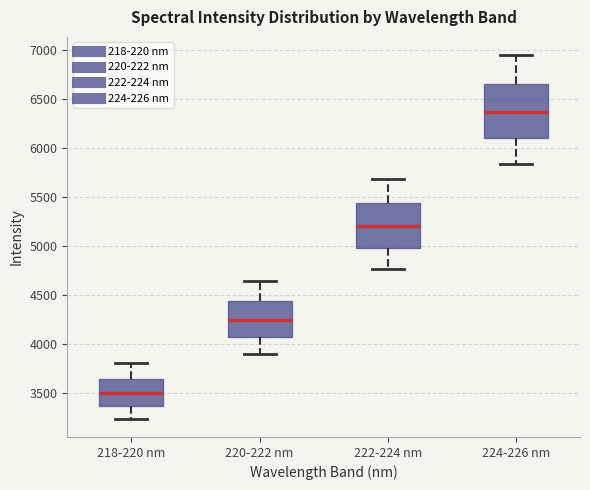

Which box has the lowest median line?

218-220 nm